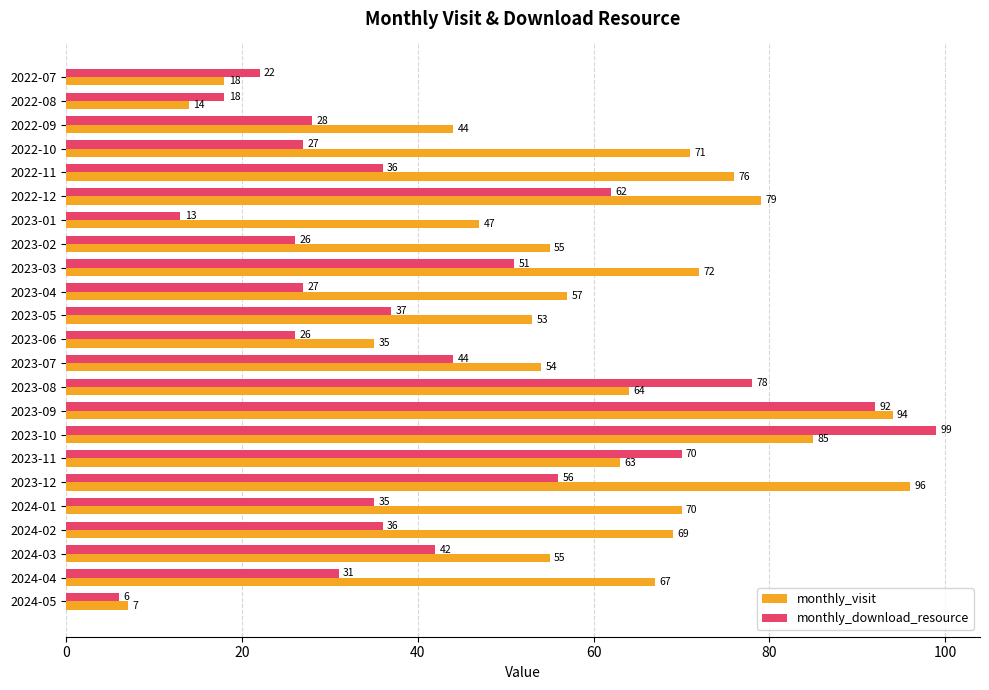

What is the difference between the monthly_download_resource values at 2024-01 and 2023-04?

8